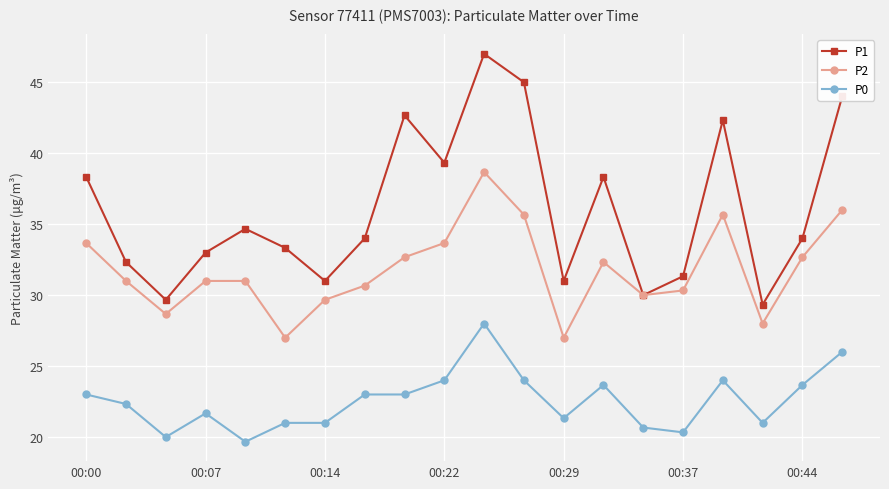

What is the value of the P1 point at the 9th from the left?

42.7